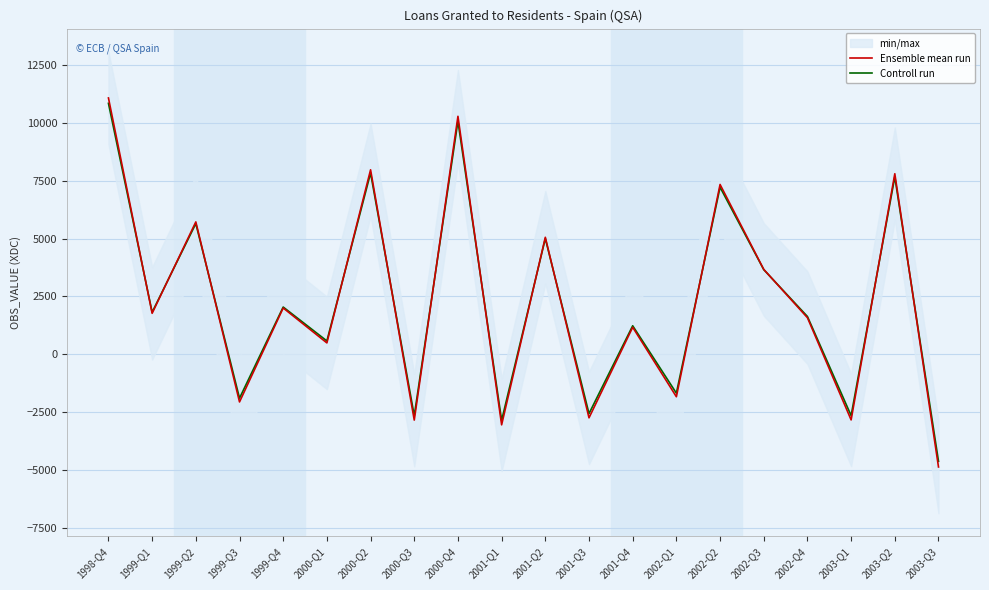

How many lines are shown in the chart?

2